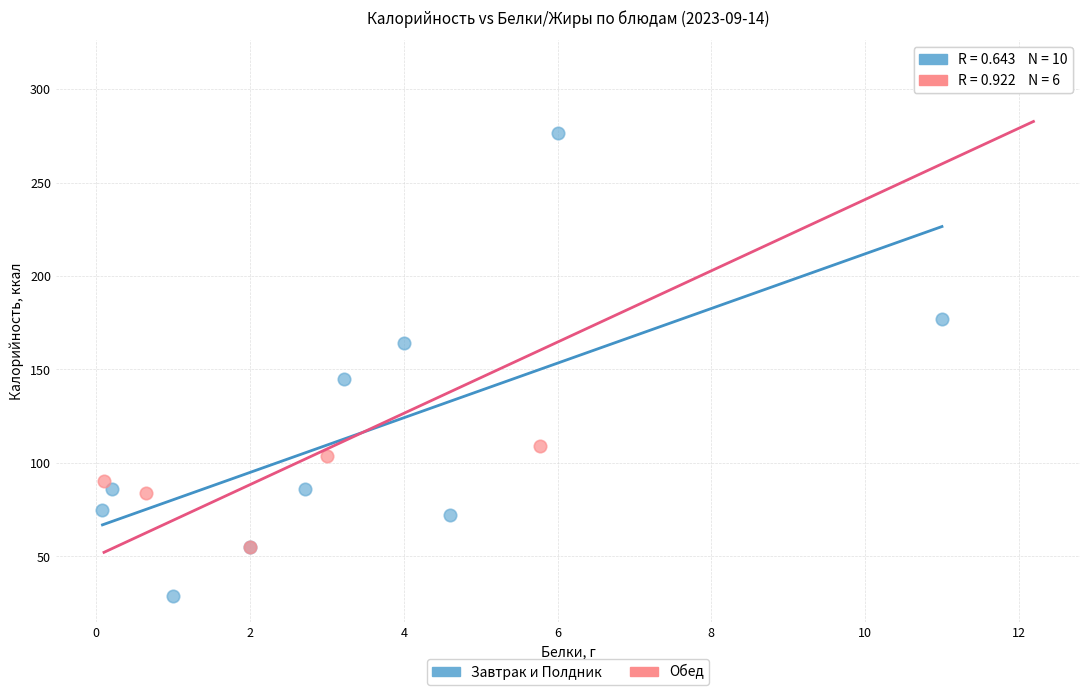

Which series reaches the minimum Y coordinate?

Завтрак и Полдник